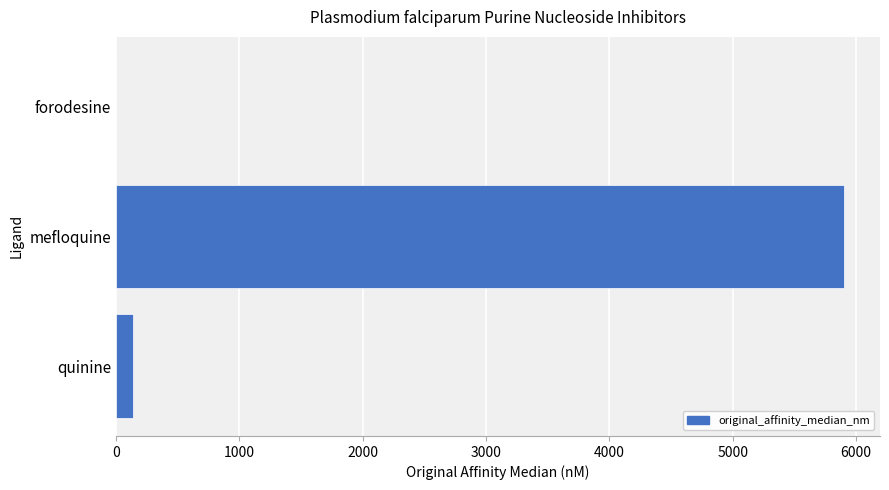

The chart shows a value of 138.0 at quinine. True or false?

True